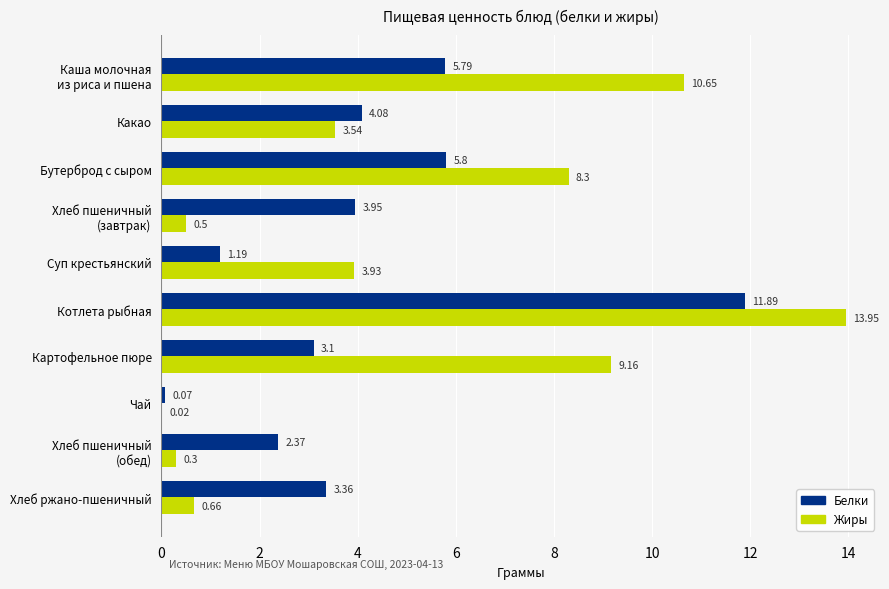

At which label does Белки reach its peak?

Котлета рыбная